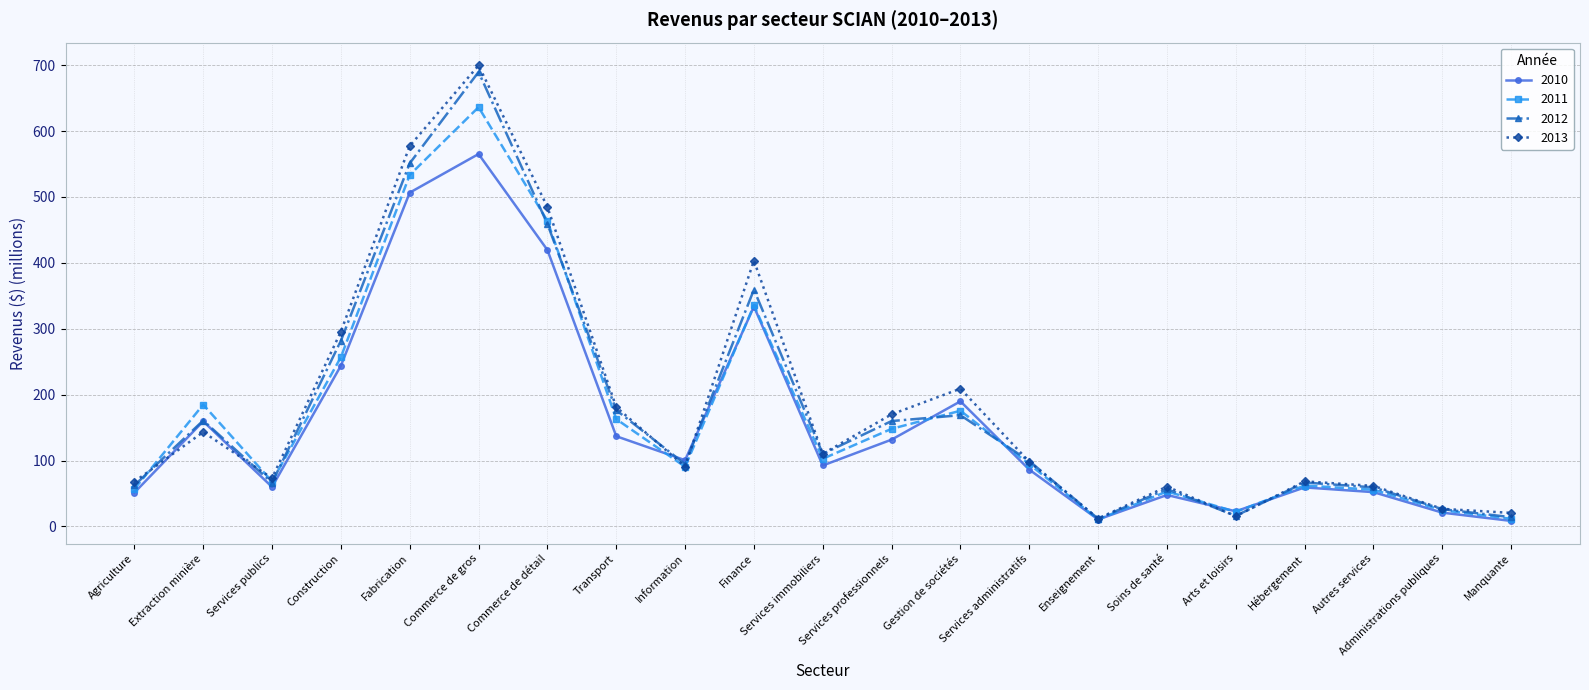

What is the maximum value shown in the chart?

699.7